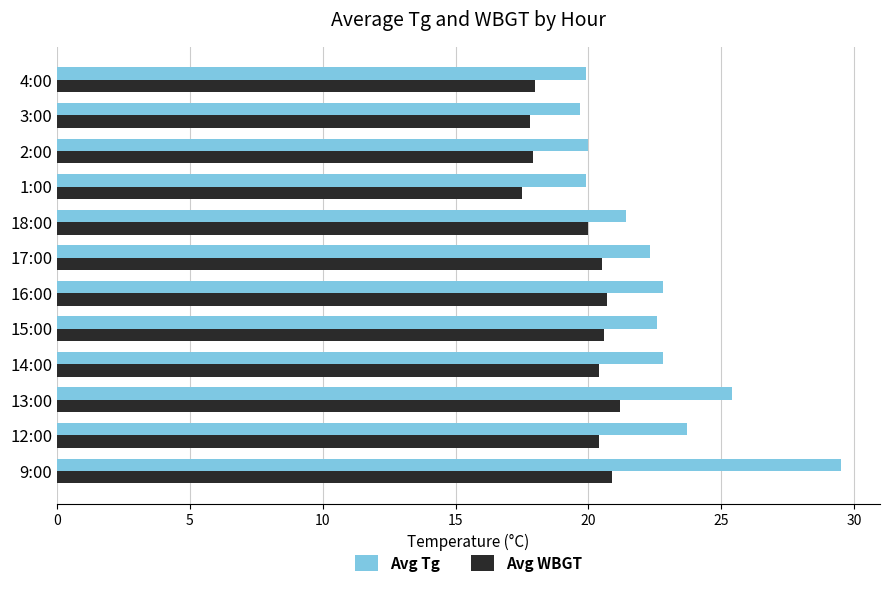

What is the average value of the Avg Tg series?

22.5